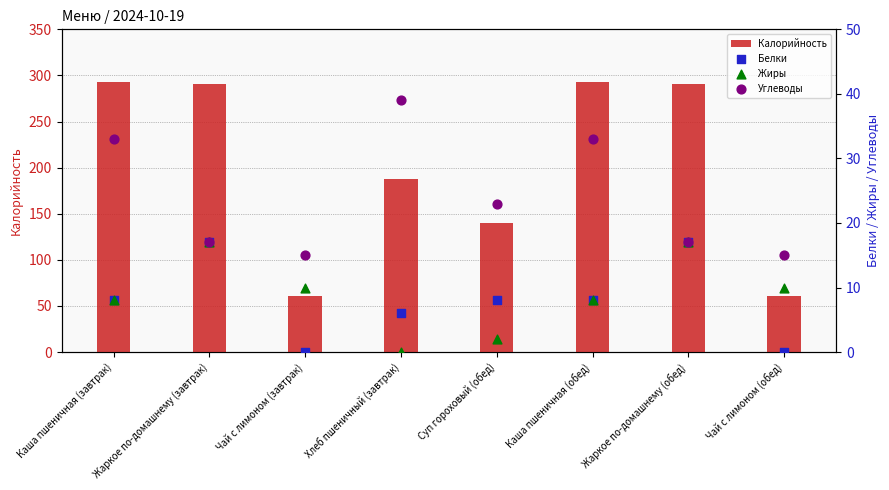

Which series has the largest total across all categories?

Калорийность